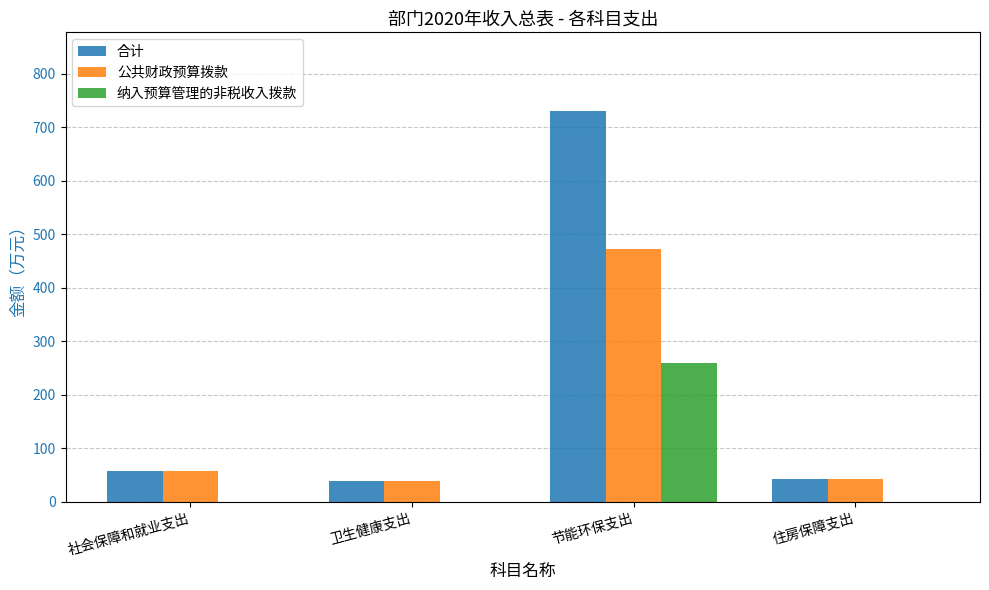

Between 卫生健康支出 and 节能环保支出, which series saw the biggest shift?

合计